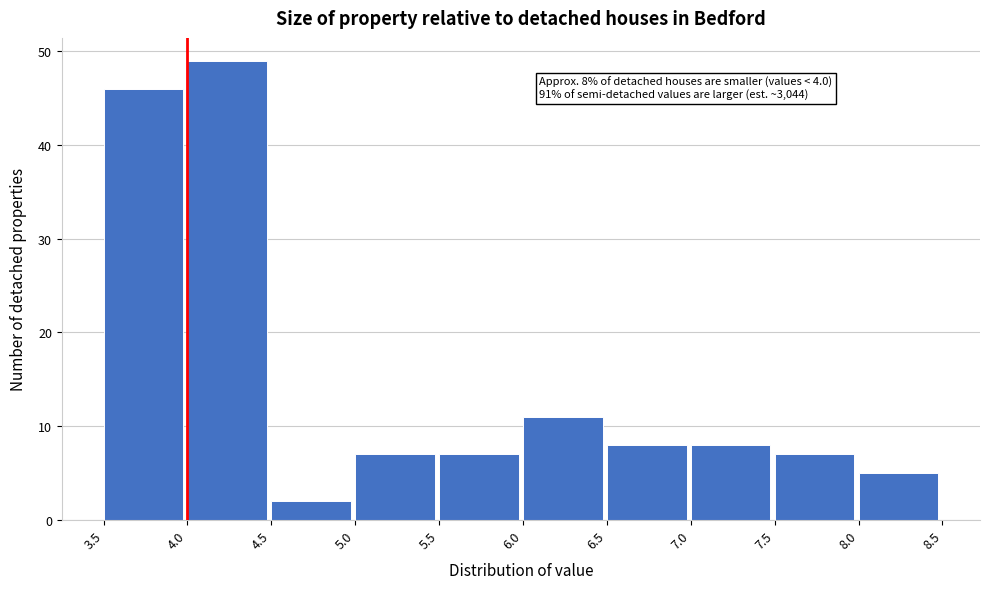

Over which range of the x-axis is the bar tallest?

4.0 to 4.5